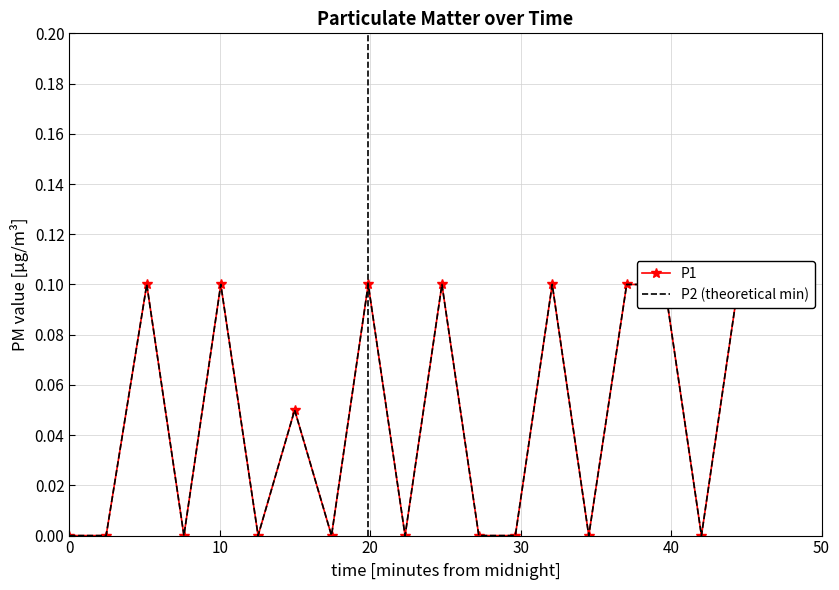

Which category has the highest value in the P1 series?

20